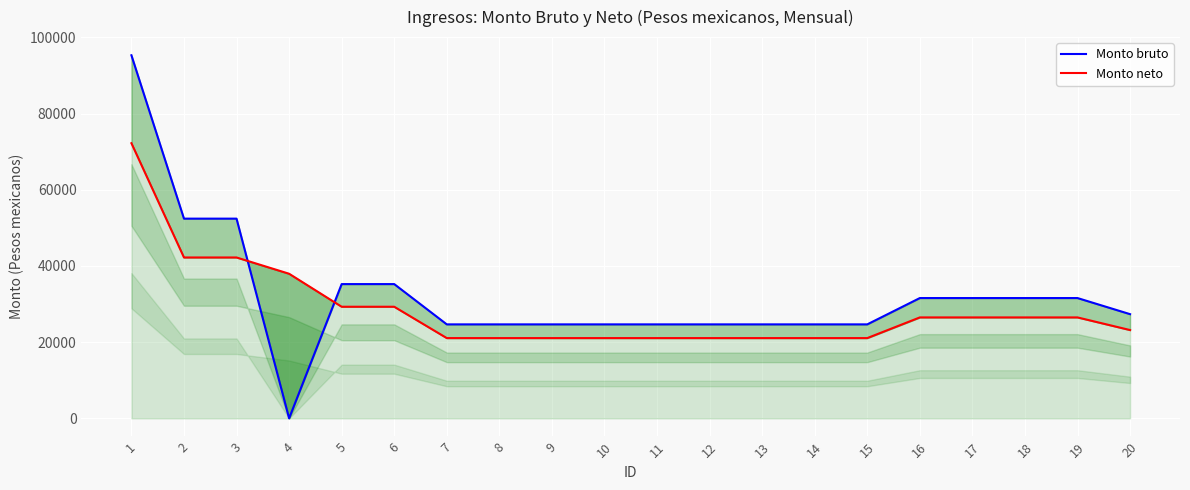

How many interior local valleys does the Monto bruto series have?

1